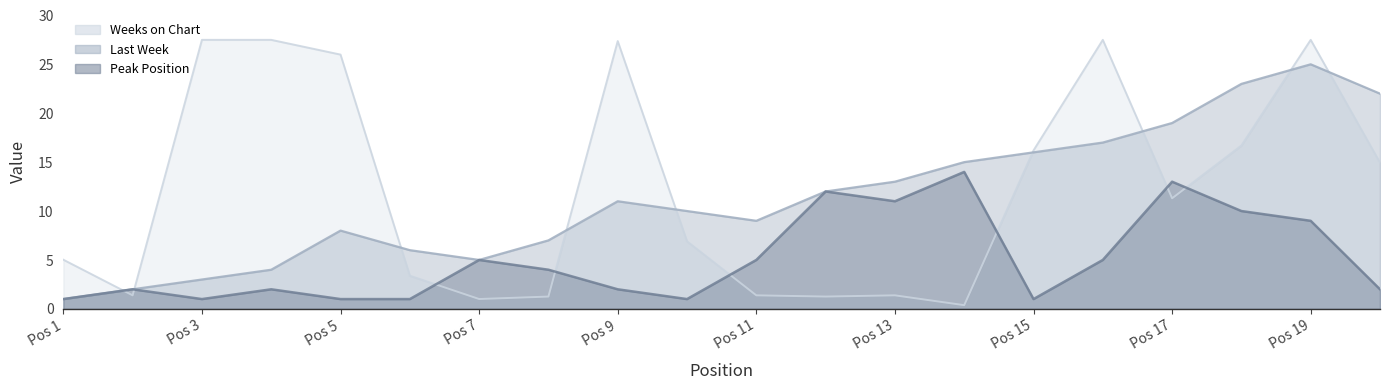

Rank the categories by Weeks on Chart value from lowest to highest.

14, 7, 8, 12, 2, 11, 13, 6, 1, 10, 17, 20, 15, 18, 5, 9, 3, 4, 16, 19